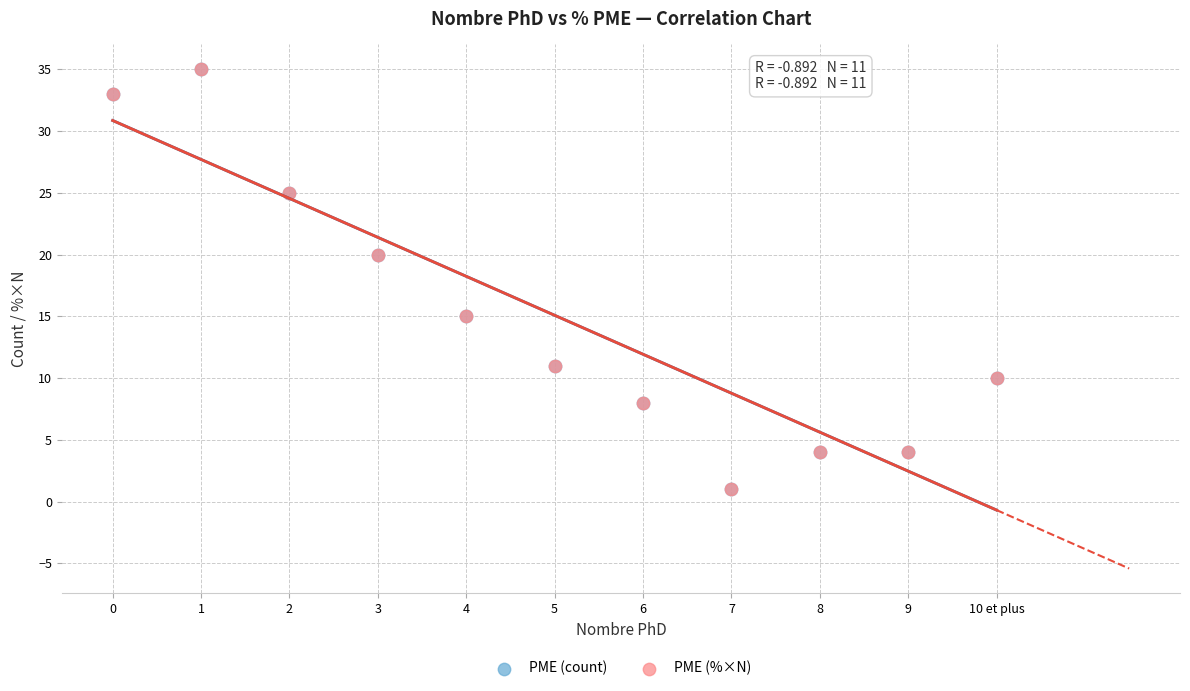

What are all the series names shown in the legend?

PME (count), PME (%×N)